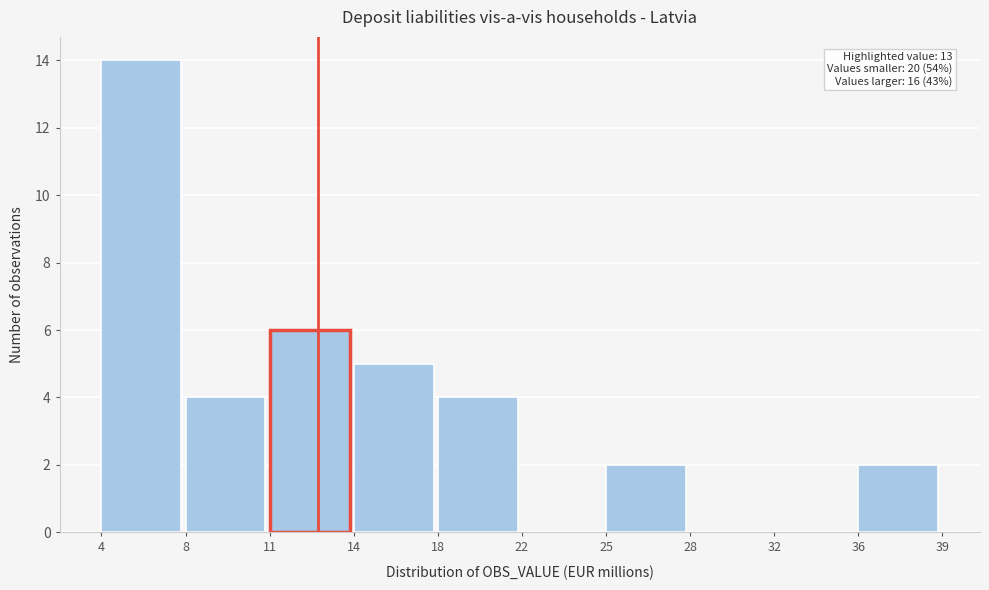

Reading left to right, what are all the values shown in this chart?

4=14	8=4	11=6	14=5	18=4	22=0	25=2	28=0	32=0	36=2